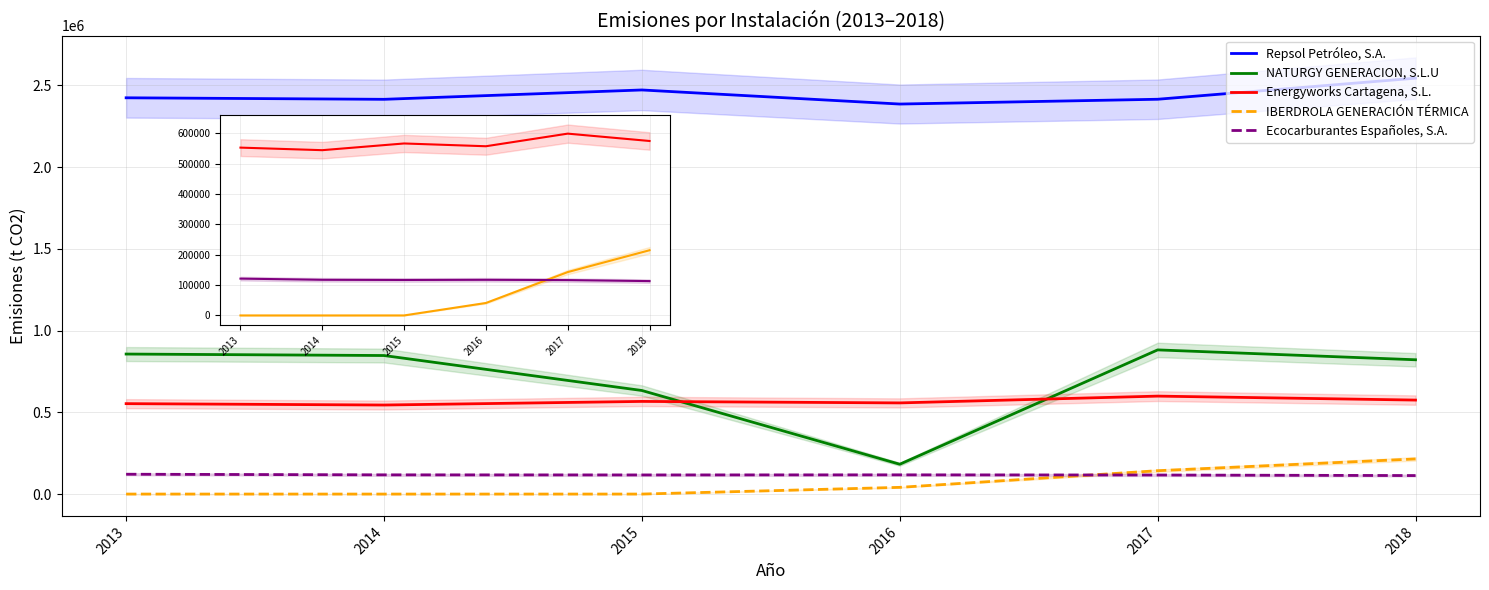

What is the value of the Repsol Petróleo, S.A. point at the 5th from the left?

2414337